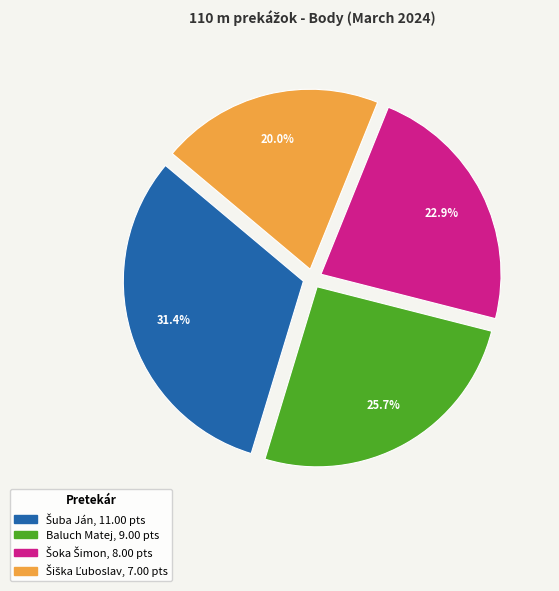

Is Baluch Matej the majority of the pie?

No